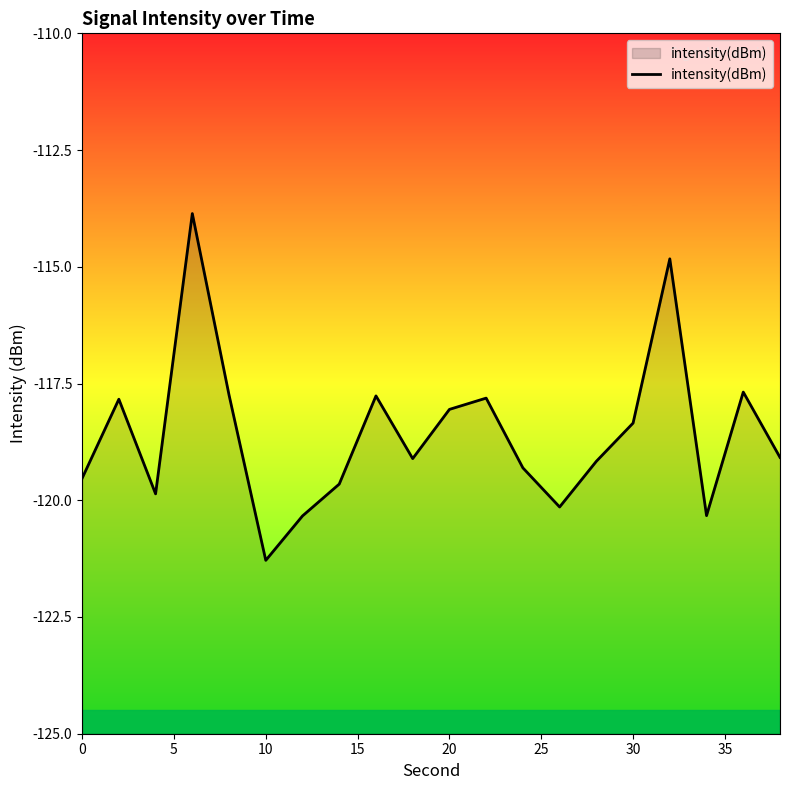

Reading right to left, list all the values displayed in this chart.

-119.1	-117.7	-120.3	-114.8	-118.3	-119.2	-120.1	-119.3	-117.8	-118.1	-119.1	-117.8	-119.7	-120.3	-121.3	-117.7	-113.9	-119.9	-117.8	-119.5